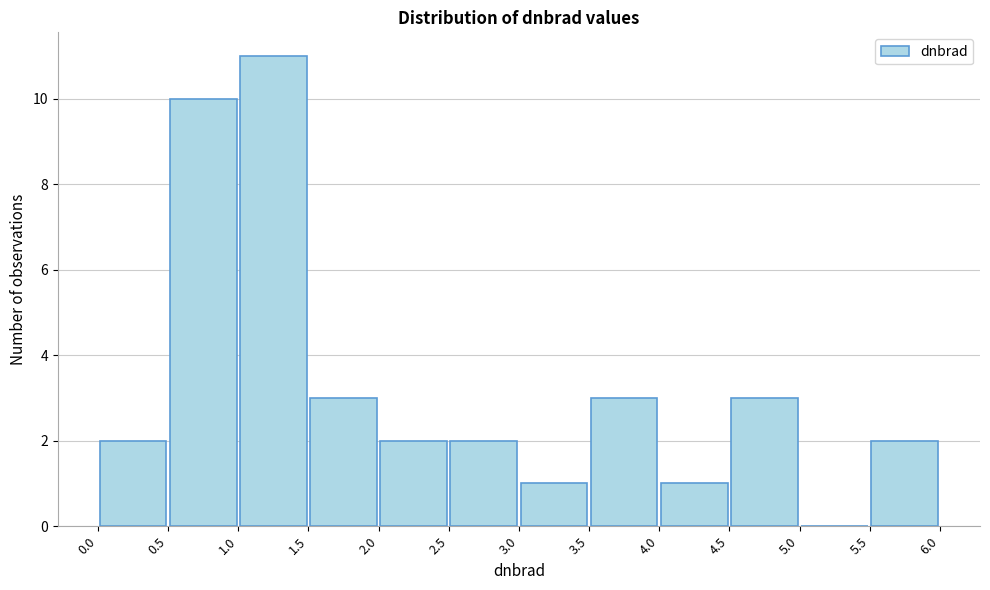

Which range on the x-axis has the tallest bar?

1.0 to 1.5